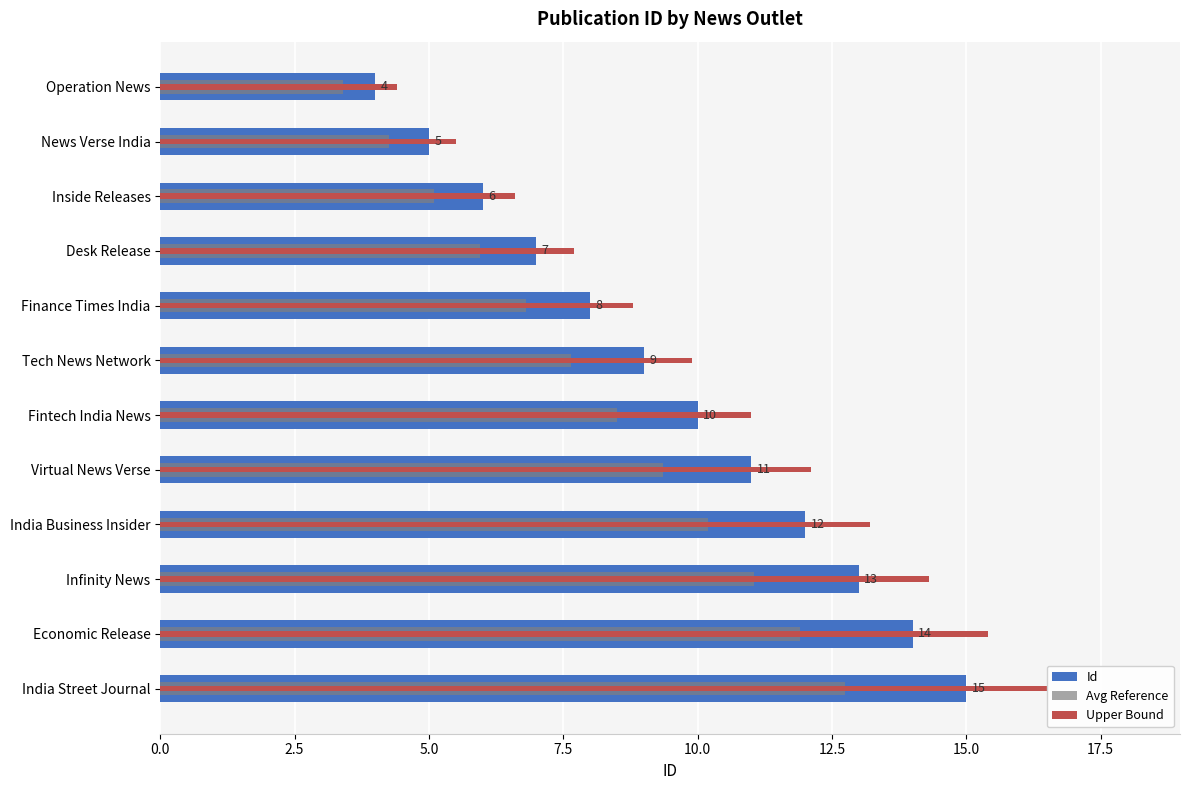

Reading right to left, what are all the values shown in this chart?

Id: 15.0	14.0	13.0	12.0	11.0	10.0	9.0	8.0	7.0	6.0	5.0	4.0
Avg Reference: 12.8	11.9	11.0	10.2	9.3	8.5	7.6	6.8	6.0	5.1	4.2	3.4
Upper Bound: 16.5	15.4	14.3	13.2	12.1	11.0	9.9	8.8	7.7	6.6	5.5	4.4